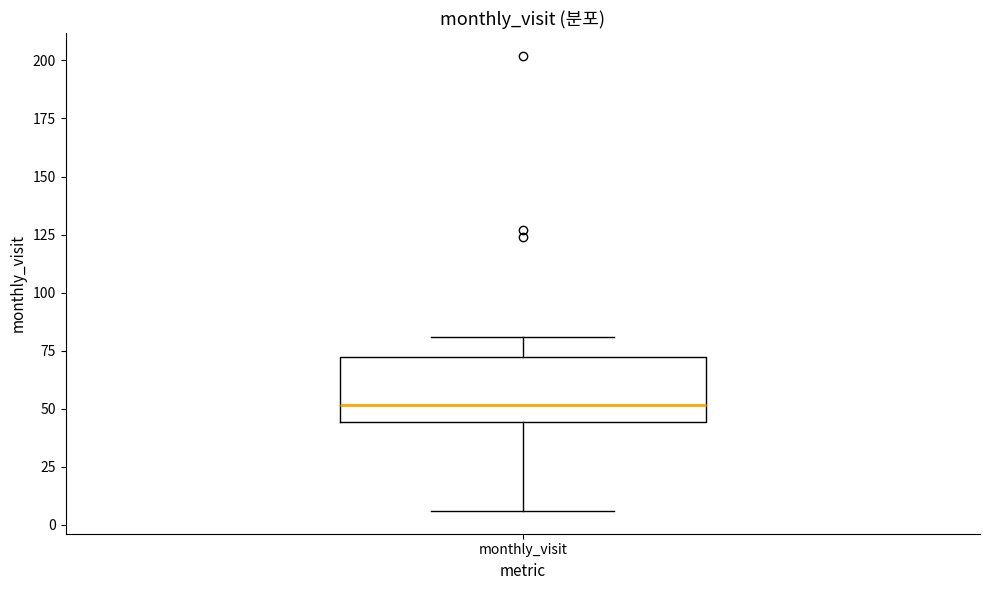

Transcribe this box plot: give where the median line is, the range the box spans, and where the two whiskers end, as read against the y-axis. The values are not printed on the chart, so give them approximately, as read against the axis.

median 50, box 45 to 75, whiskers 5 to 80